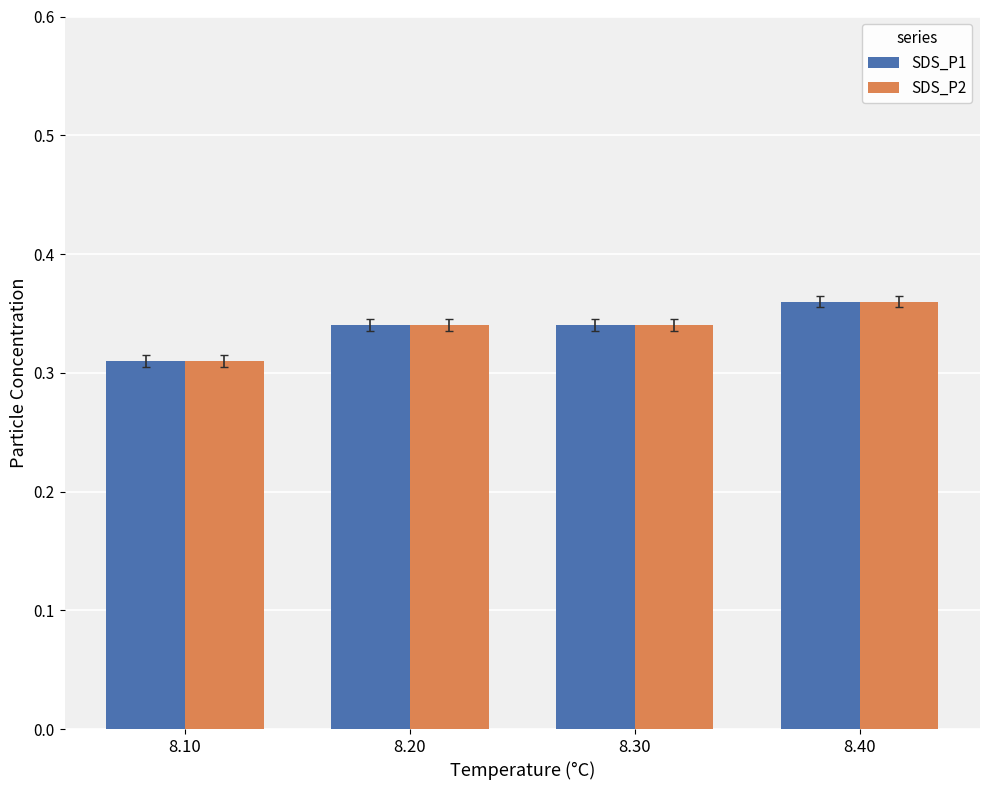

How many series are shown in this chart?

2